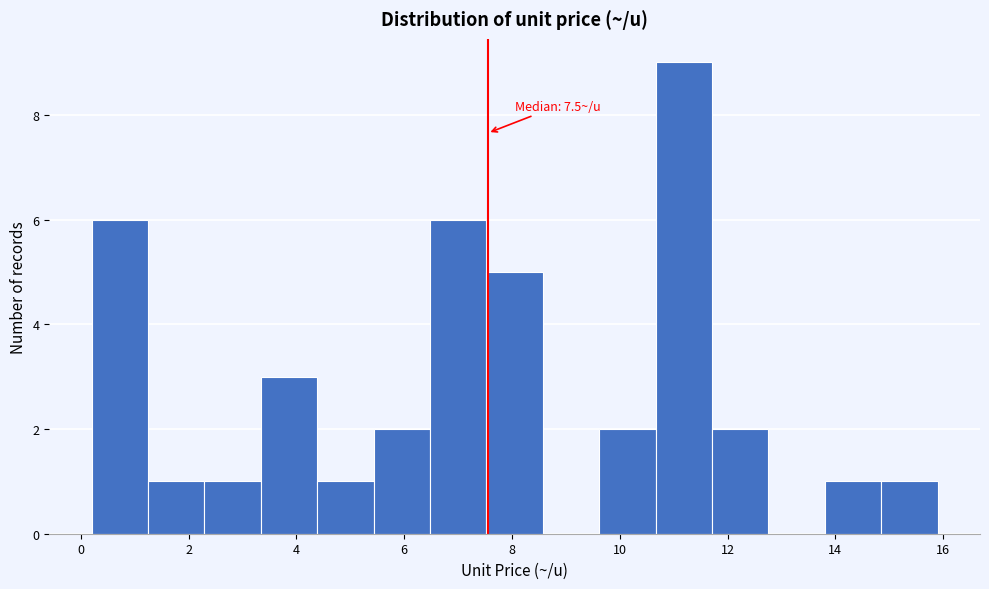

Over which range of the x-axis is the bar tallest?

10.6 to 11.8